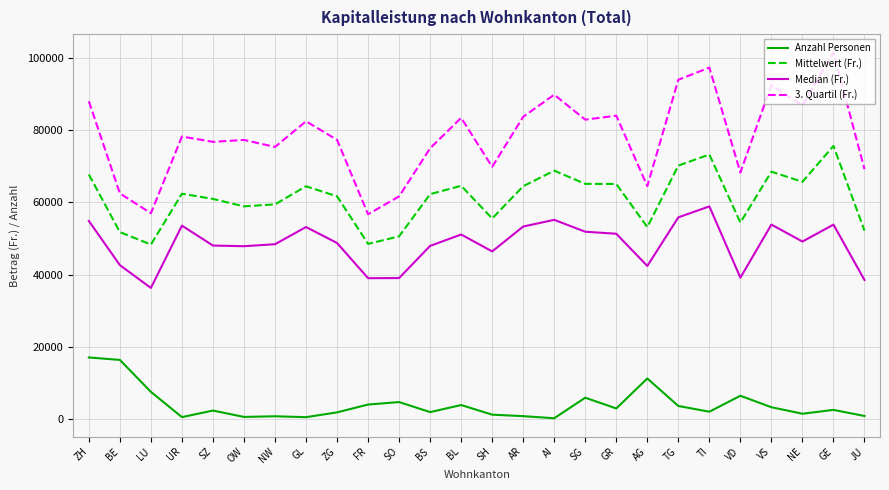

What is the difference between the Median (Fr.) values at SO and AR?

14272.5